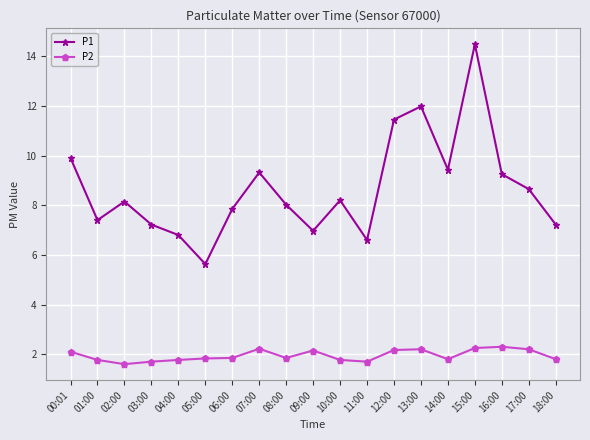

Where is P1 nearest to the value 10?

00:01